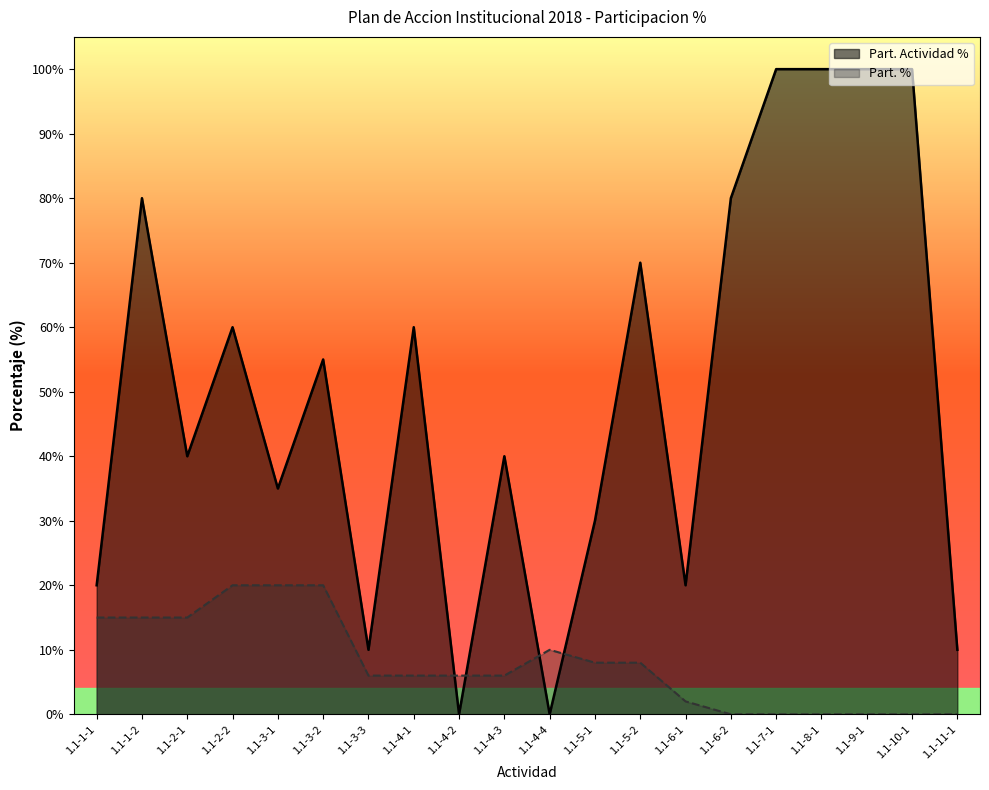

What is the difference between the Part. Actividad % values at 1.1-3-2 and 1.1-1-1?

35